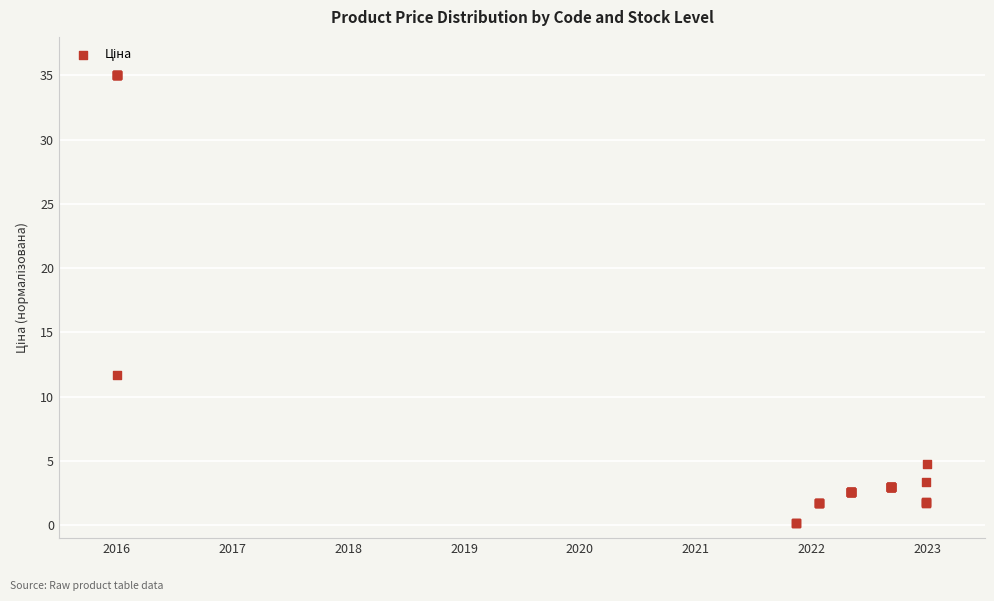

What Y value in the scatter plot is closest to 17?

11.7